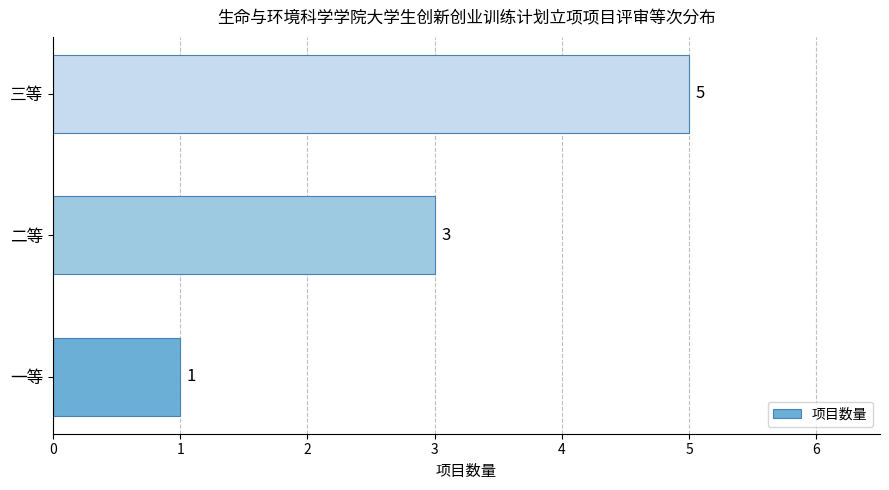

What is the ratio of the value at 三等 to the value at 一等?

5.0